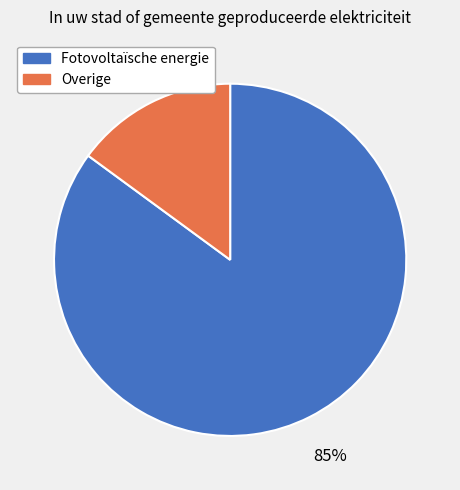

How many segments does this pie chart have?

2